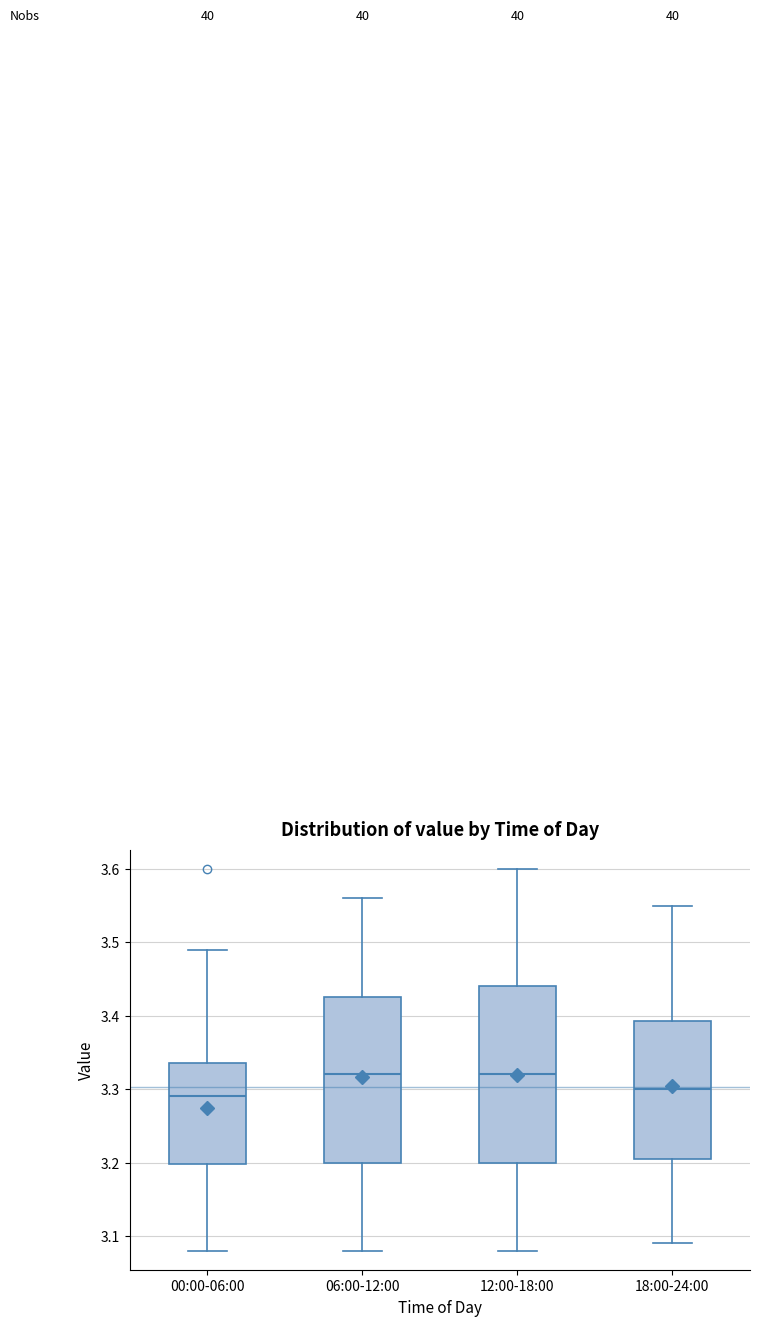

Where does the lower whisker of the box for 12:00-18:00 end on the y-axis? The values are not printed on the chart, so give them approximately, as read against the axis.

3.08